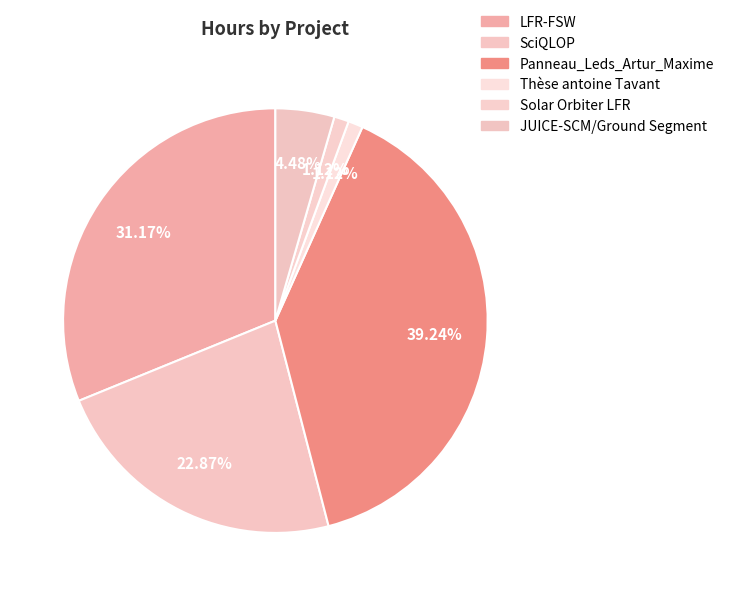

Is it true that JUICE-SCM/Ground Segment is 4% of the pie?

True